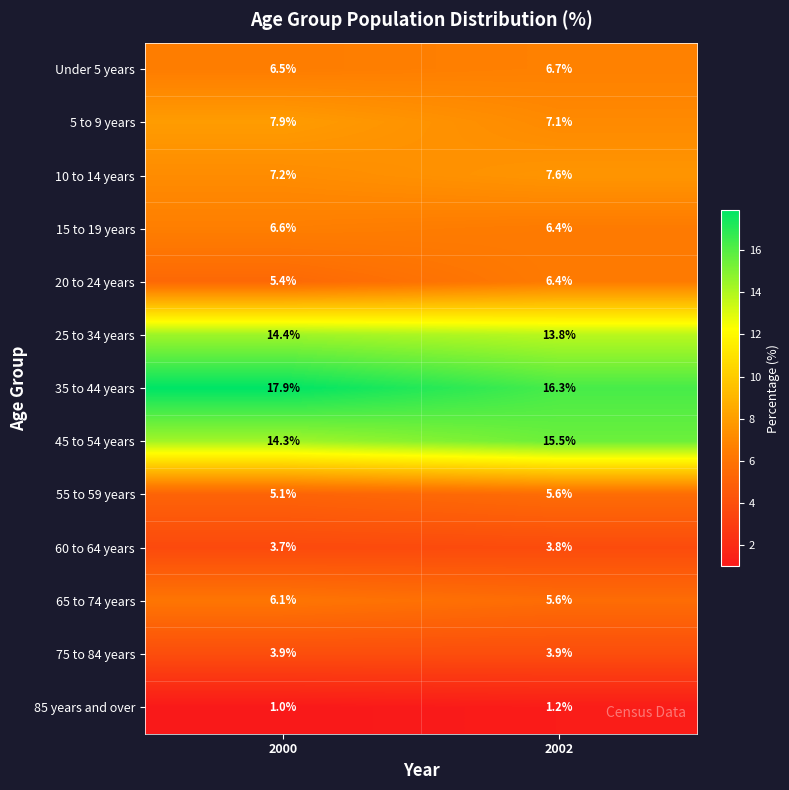

What is the smallest value displayed?

1.0